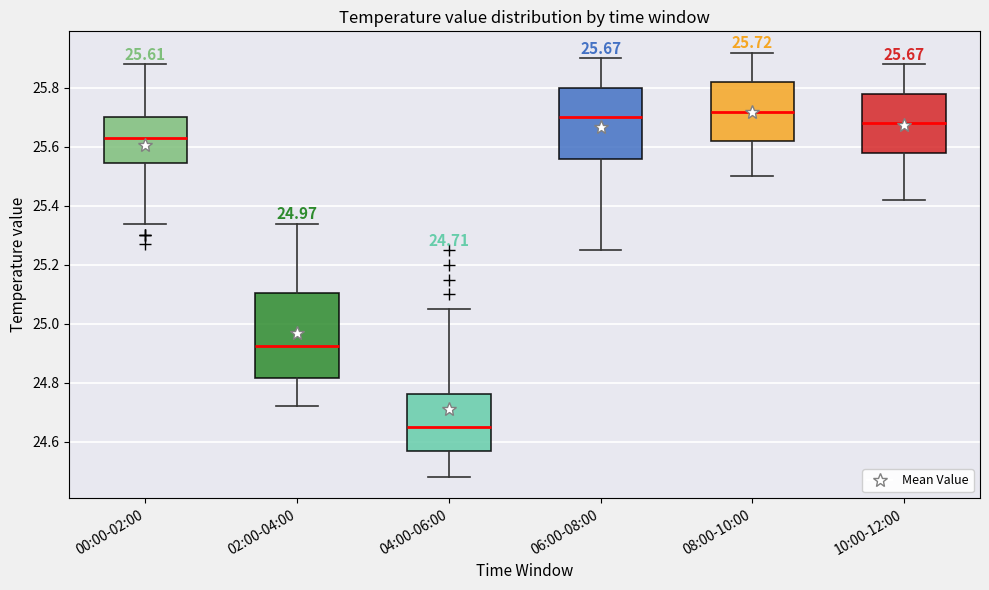

Comparing the boxes themselves (not the whiskers), which one is the tallest?

02:00-04:00